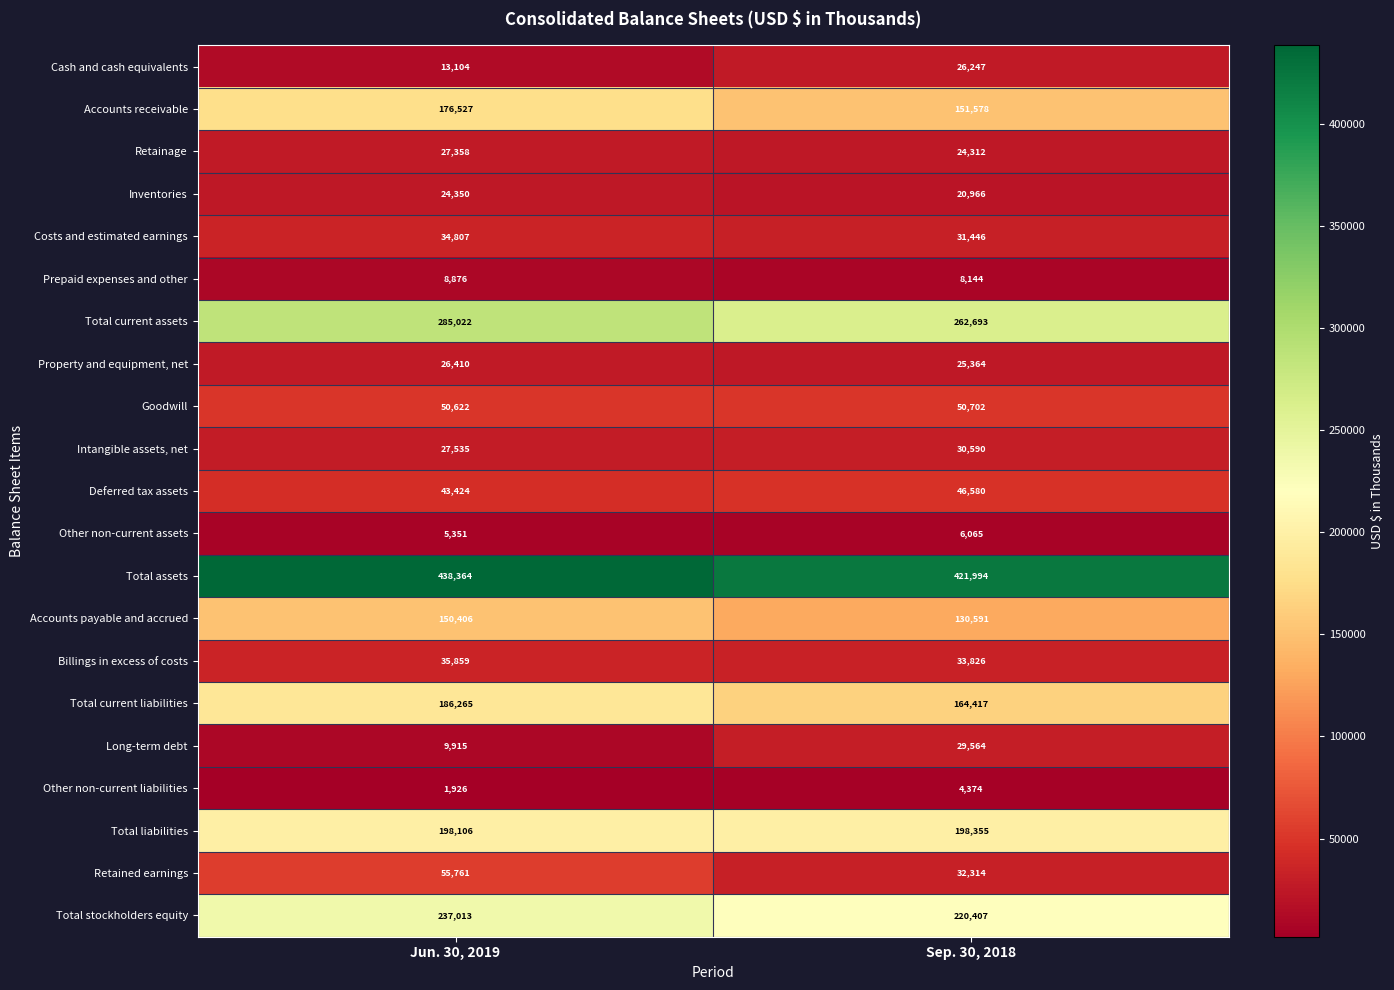

What is the greatest value displayed?

438364